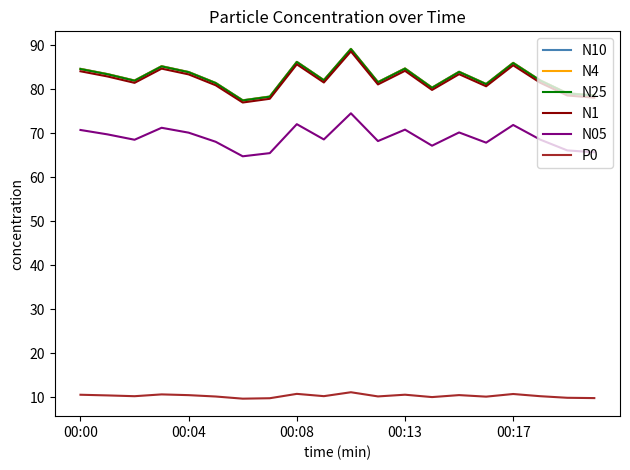

True or false: P0 and N4 cross at least once.

False